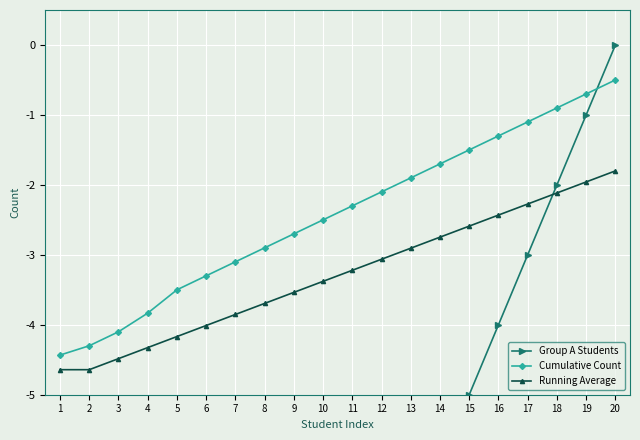

Which series has the widest spread of values?

Group A Students